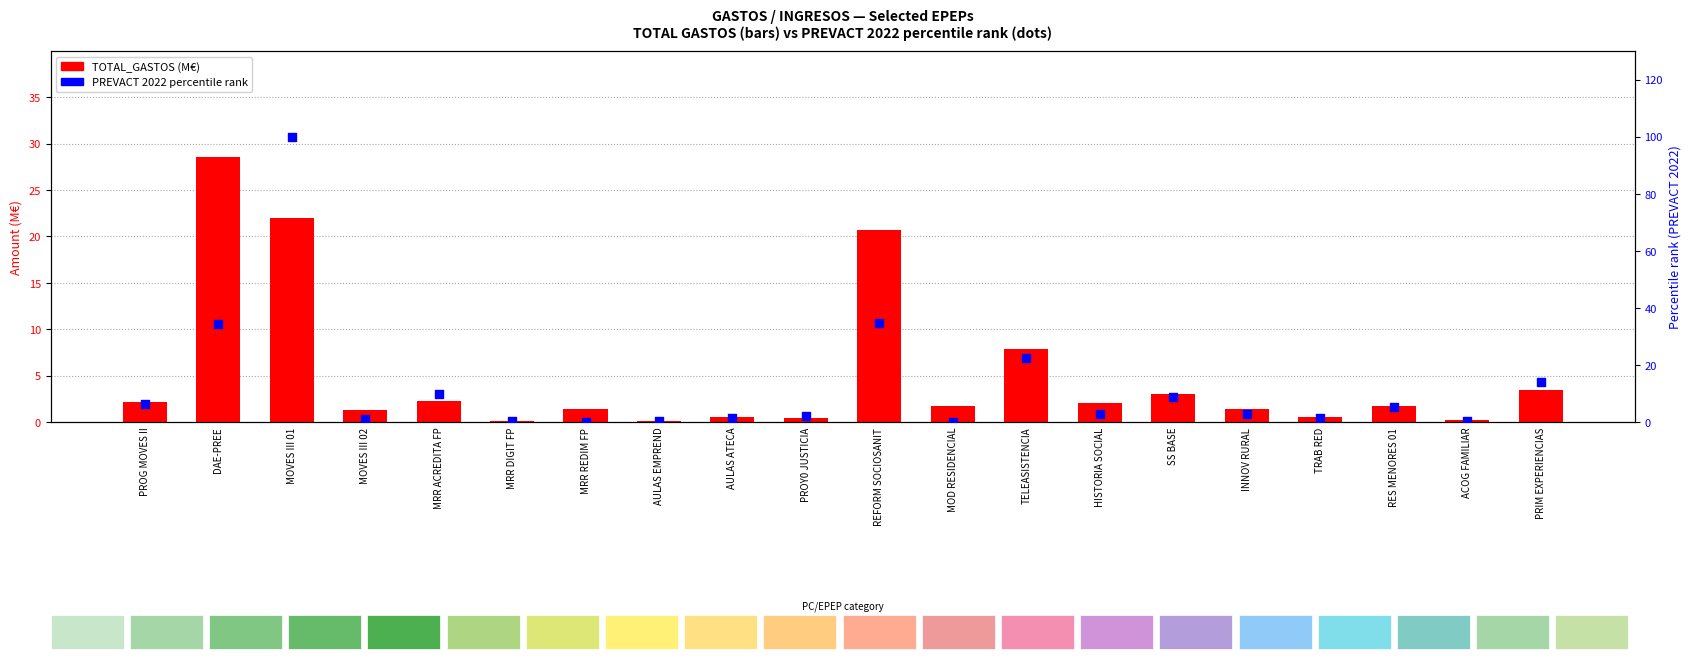

Which series contains the lowest Y value?

PREVACT 2022 (rank %)